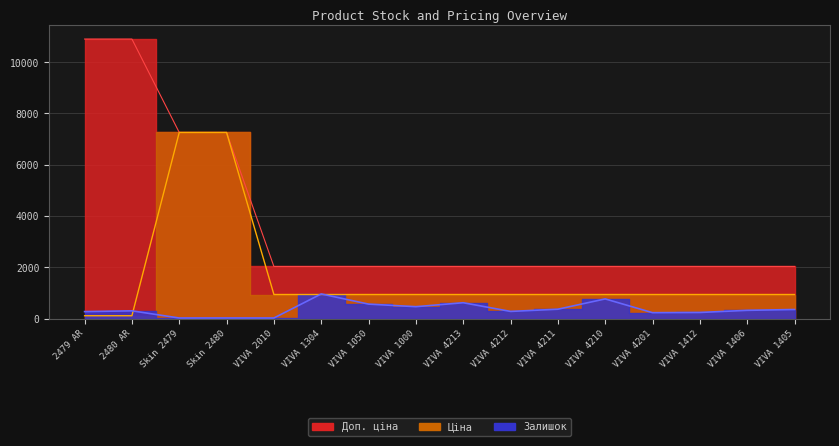

What is the value of the Ціна point at the 2nd from the left?

109.0